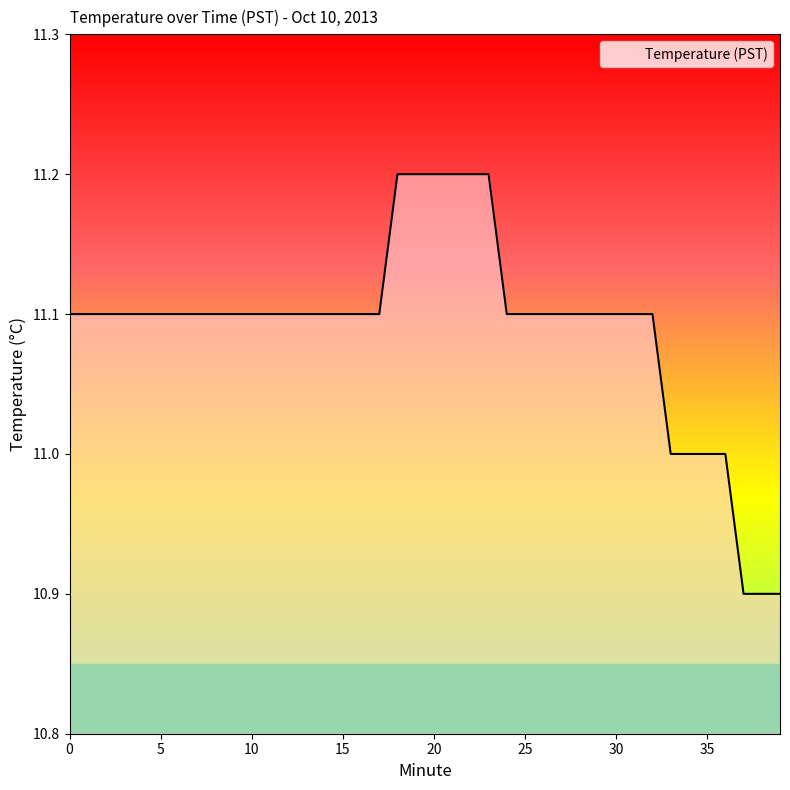

How many lines are shown in the chart?

1